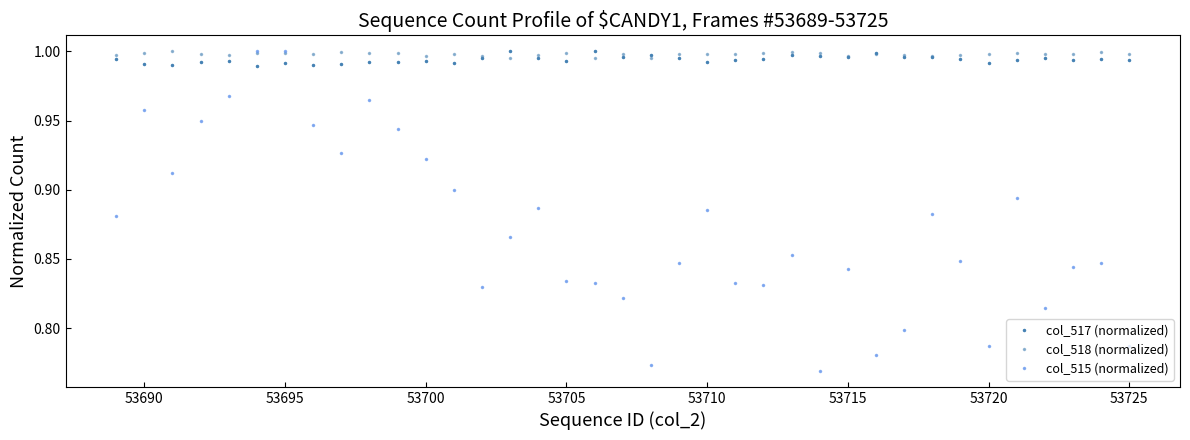

What is the lowest value of the col_518 (normalized) series?

1.0